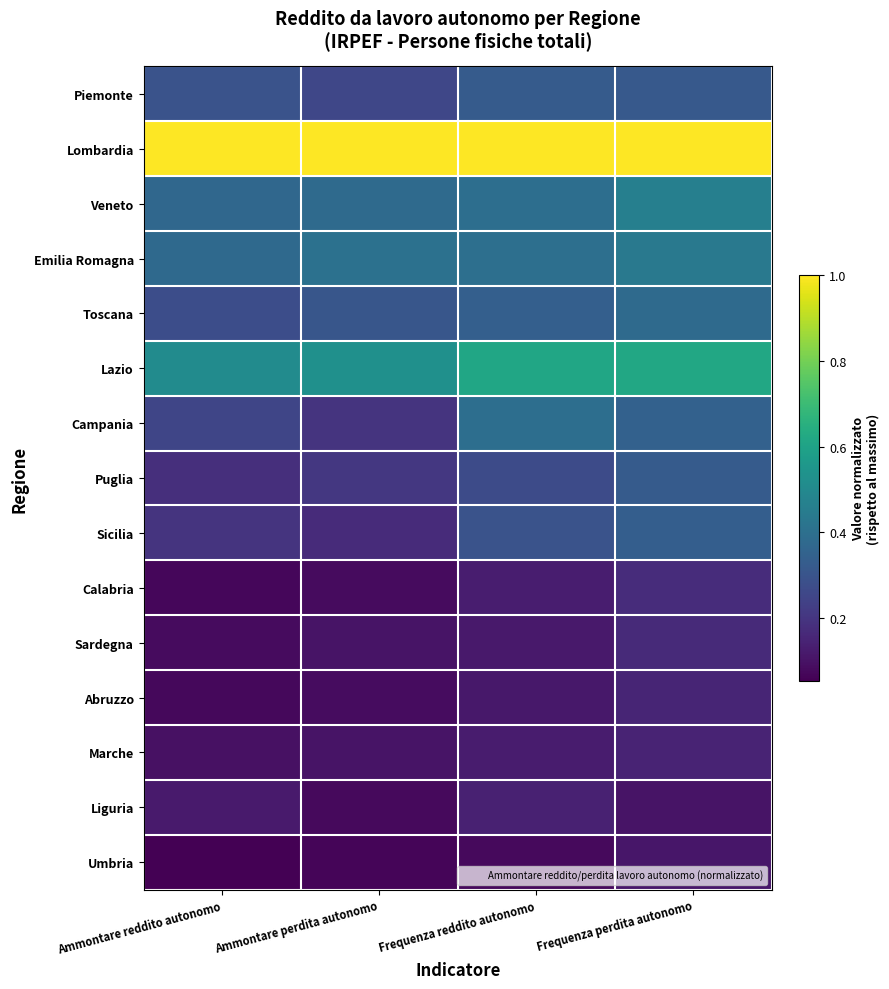

List the series in order of their peak value, lowest first.

Umbria, Liguria, Marche, Abruzzo, Sardegna, Calabria, Piemonte, Puglia, Sicilia, Toscana, Campania, Emilia Romagna, Veneto, Lazio, Lombardia